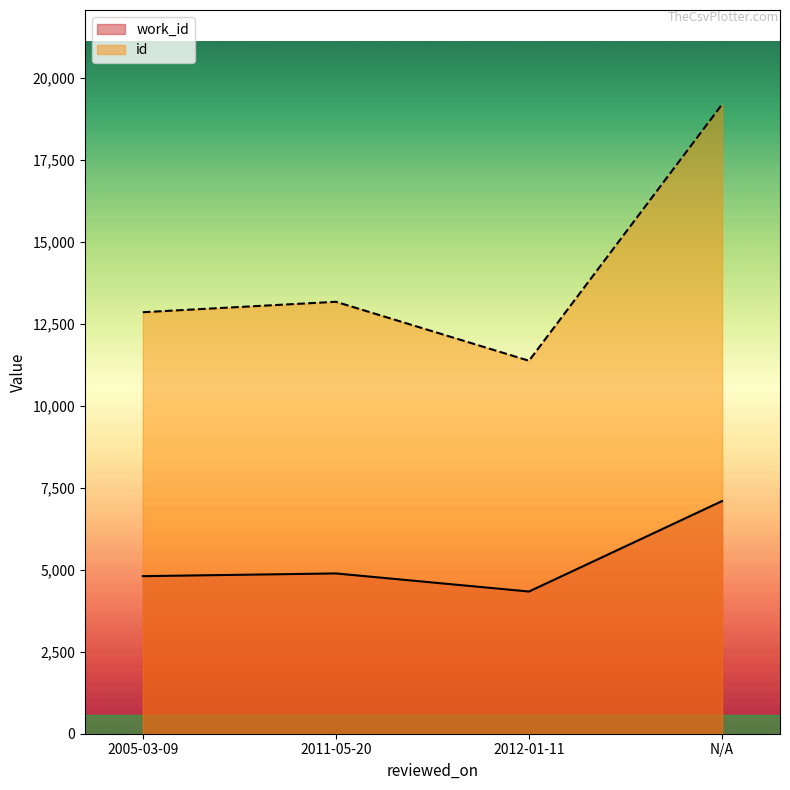

Between 2005-03-09 and , which series saw the biggest shift?

id